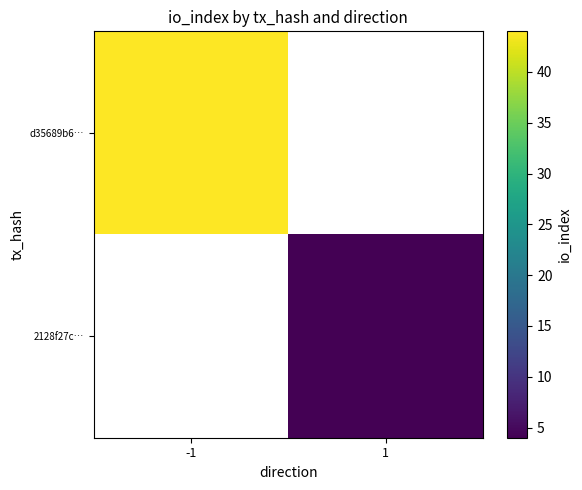

Rank the categories by d35689b6… value from lowest to highest.

-1, 1